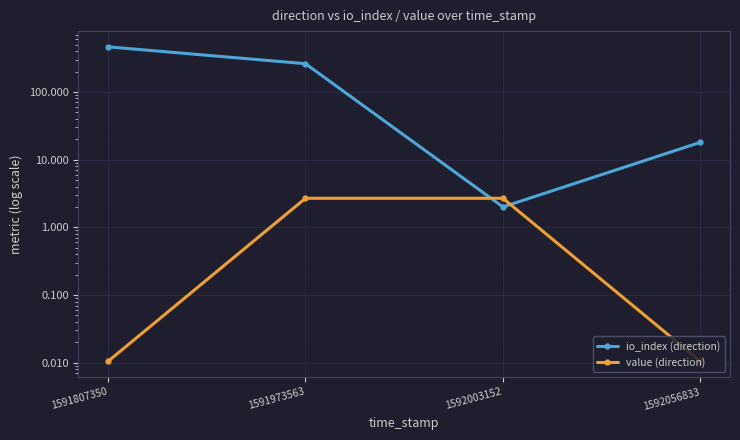

What are all the series names shown in the legend?

io_index (direction), value (direction)